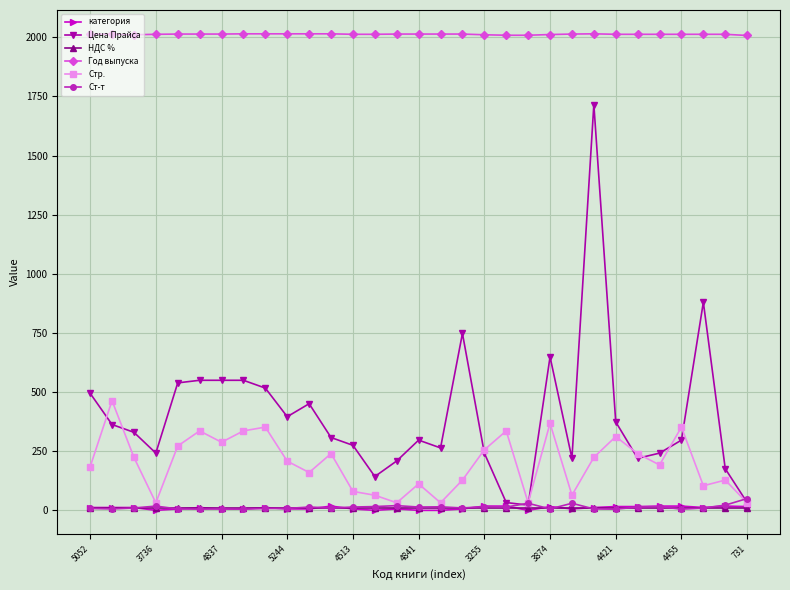

Which series has the largest range (max minus min)?

Цена Прайса